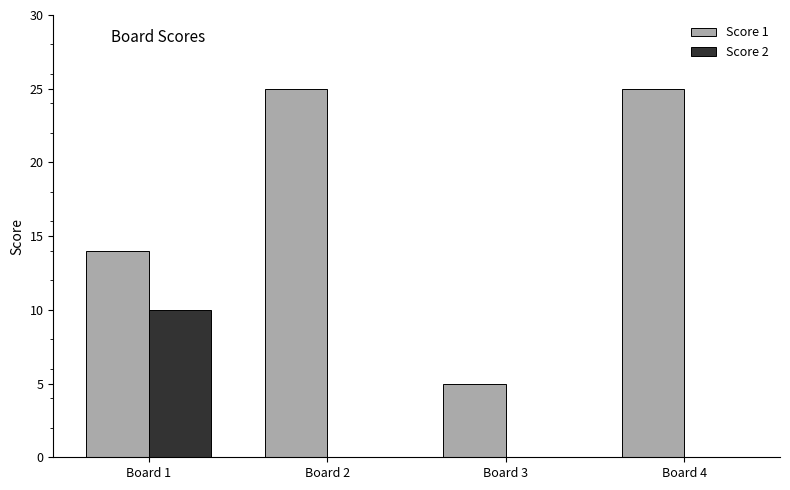

The value of Score 1 at Board 4 is 9. True or false?

False